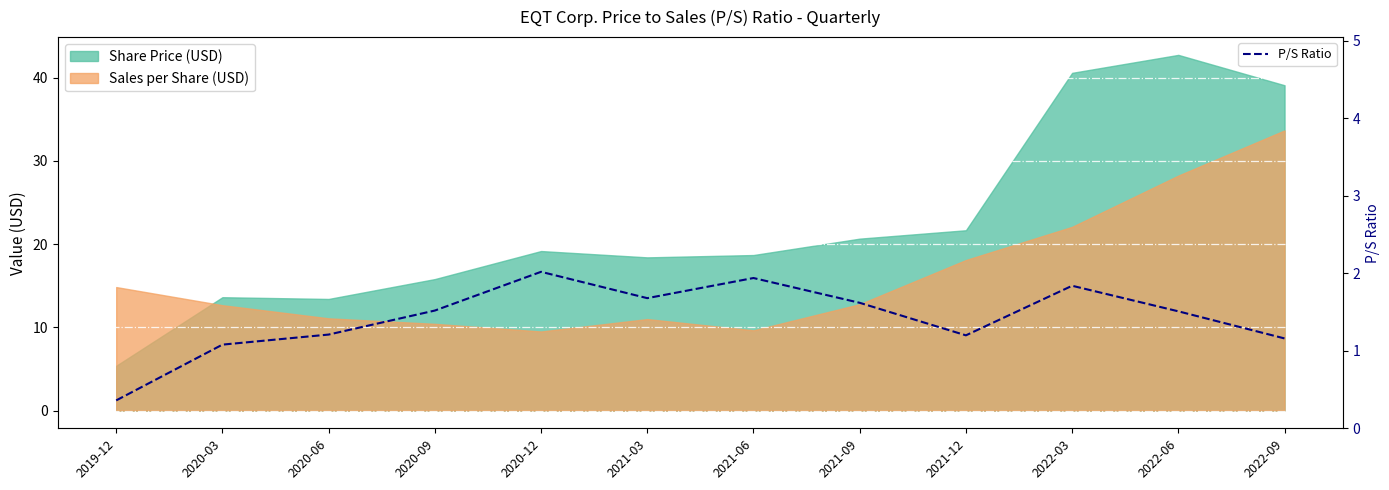

What is the highest value of the P/S Ratio series?

2.0